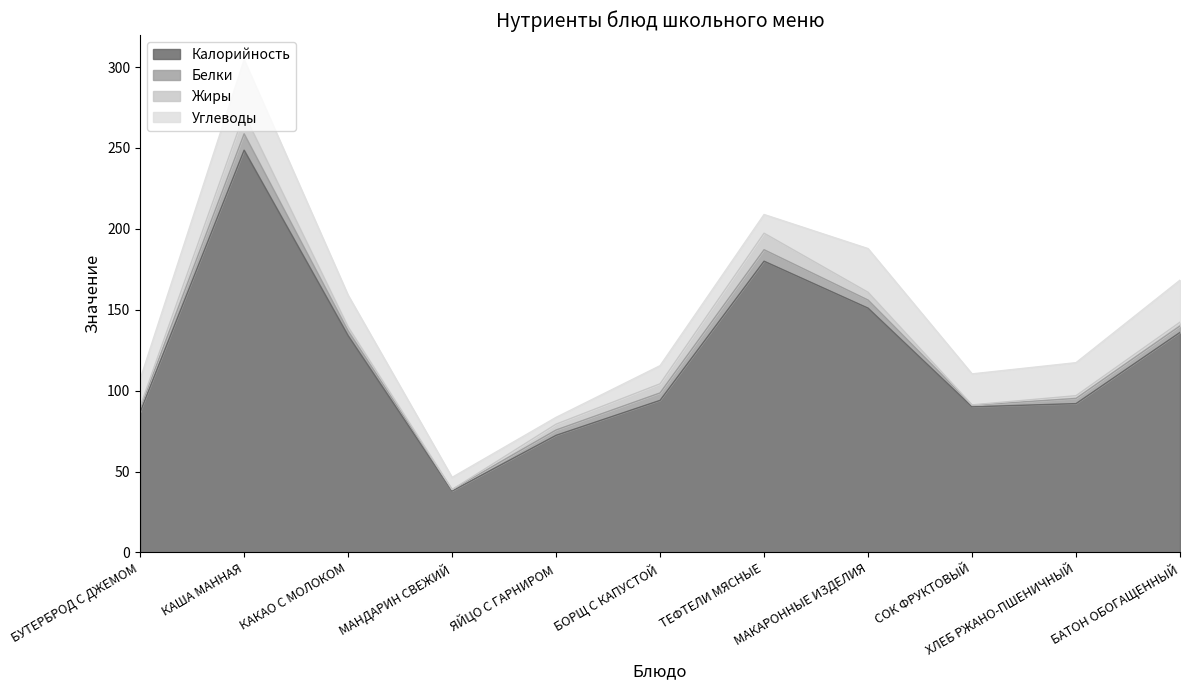

At how many categories does at least one series exceed 141?

3